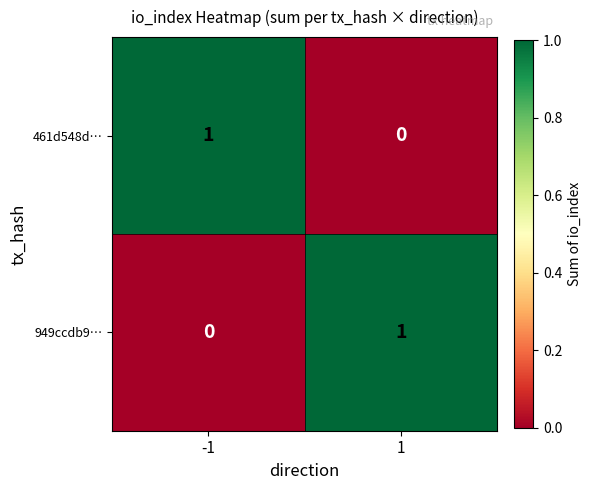

Rank the categories by 949ccdb9… value from highest to lowest.

1, -1